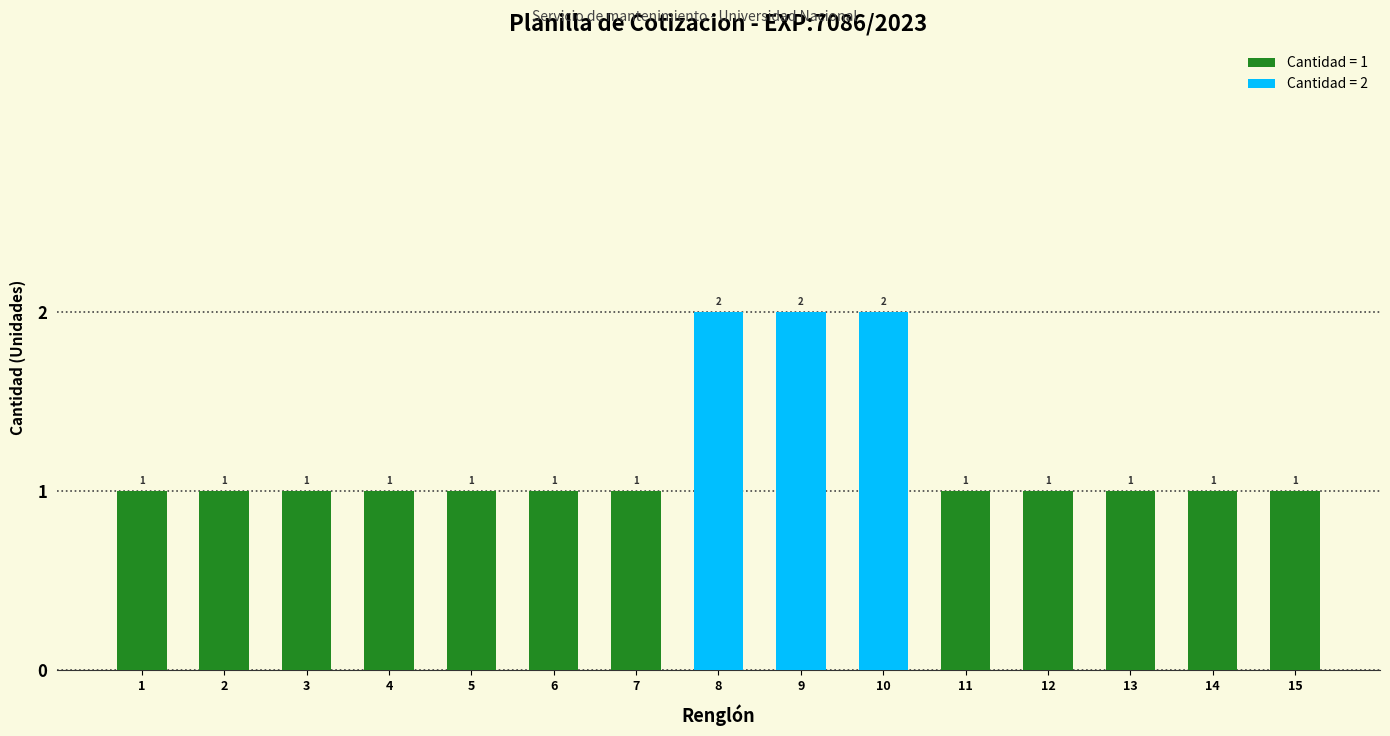

Reading left to right, transcribe all the data shown in this chart.

1	1	1	1	1	1	1	2	2	2	1	1	1	1	1